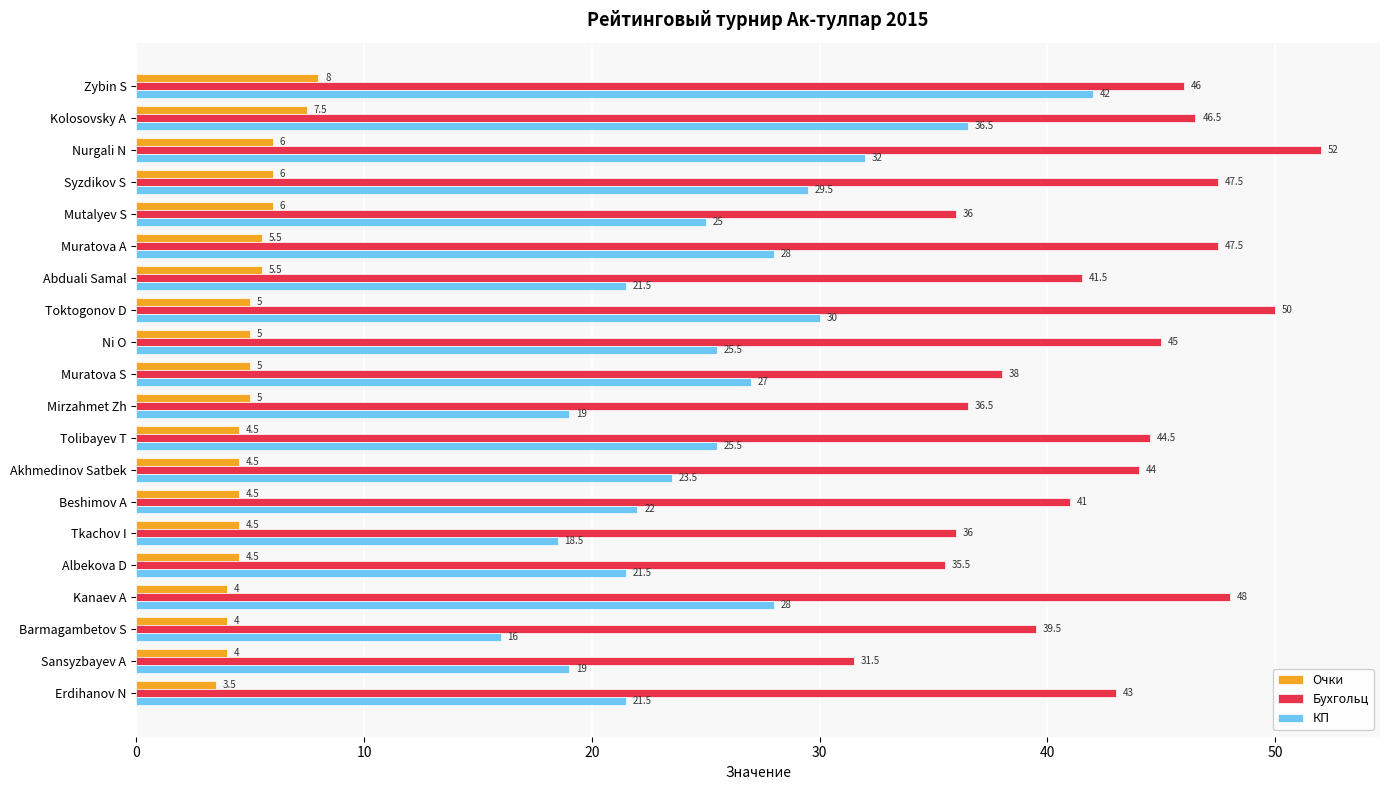

What is the average value of the Очки series?

5.1